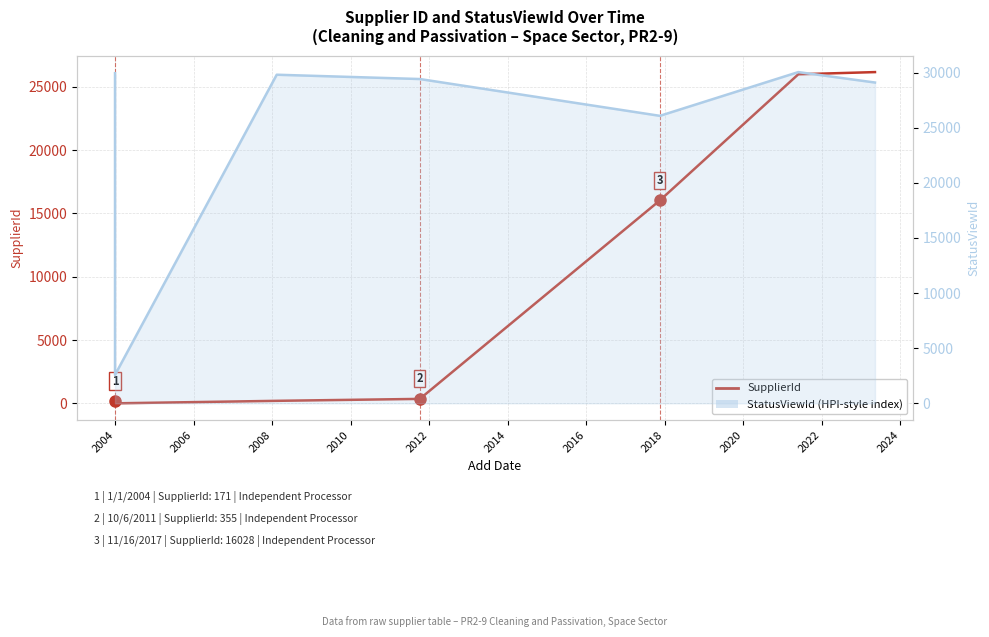

At which category does the chart reach its minimum across all series?

2004